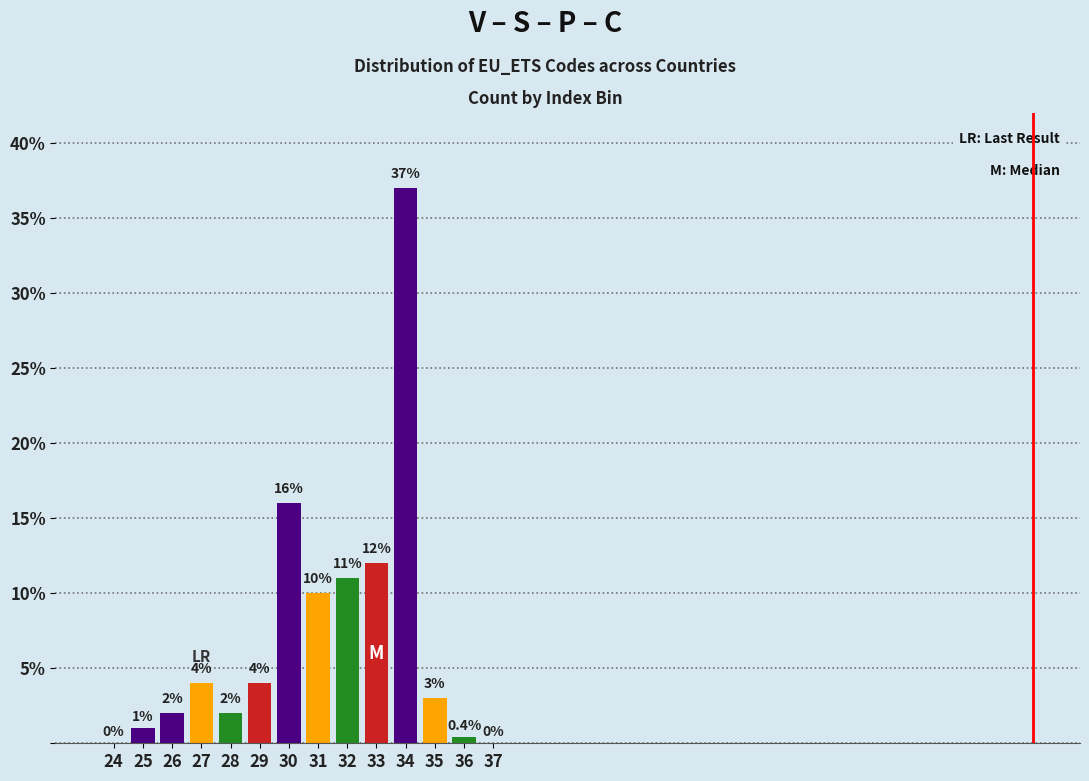

Reading left to right, extract all data points from this chart.

24=0.0	25=1.0	26=2.0	27=4.0	28=2.0	29=4.0	30=16.0	31=10.0	32=11.0	33=12.0	34=37.0	35=3.0	36=0.4	37=0.0